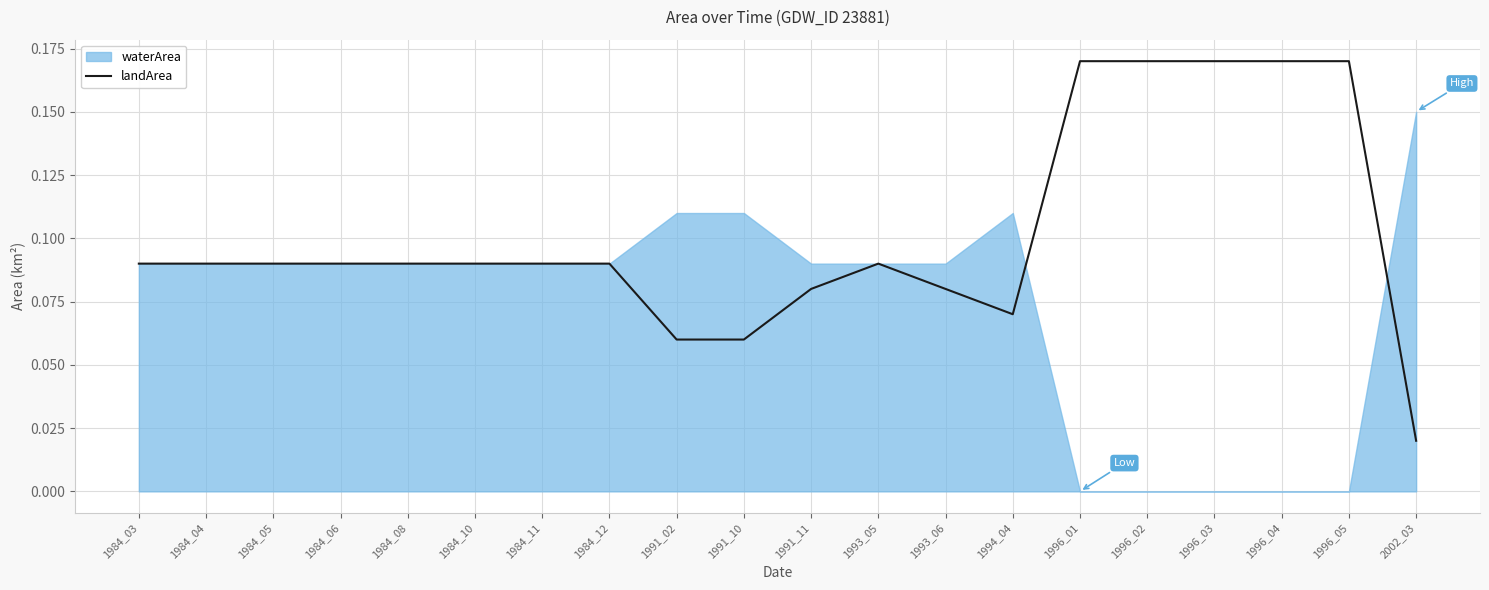

Which has a higher value, 1991_11 or 1996_01?

1996_01